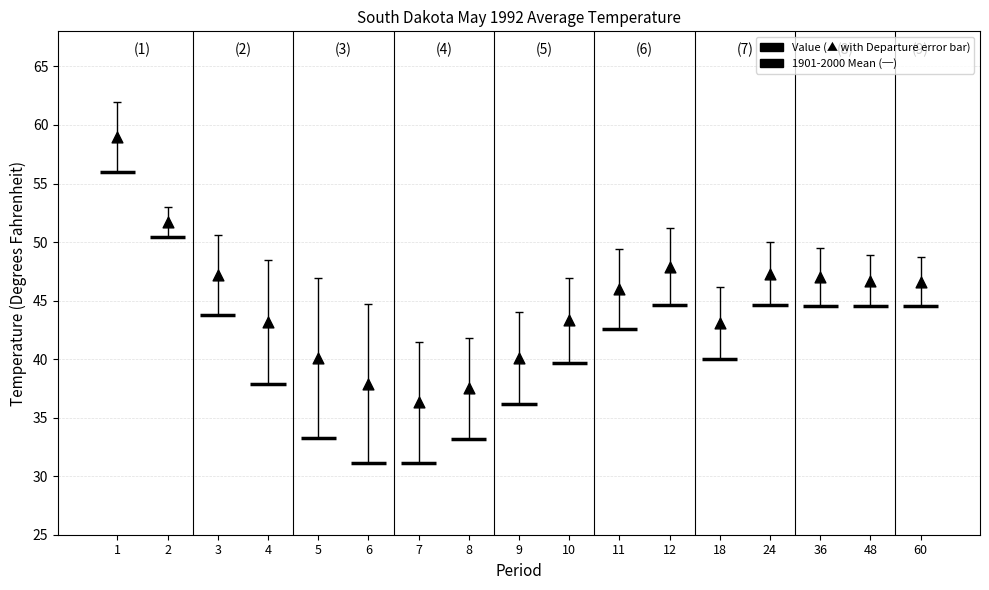

What is the range of Y values (max minus min)?

22.7